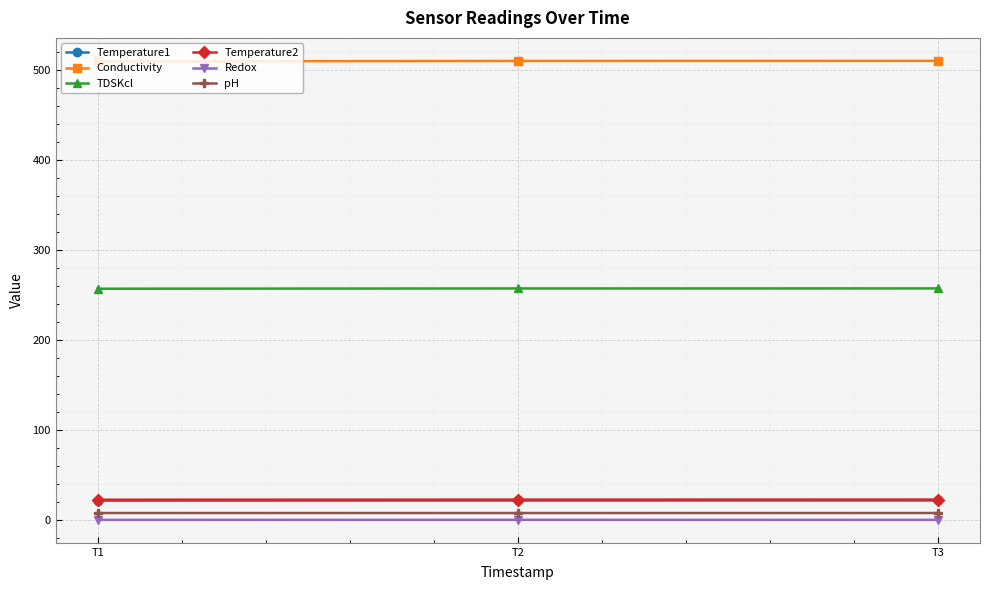

Which series has the largest total across all categories?

Conductivity